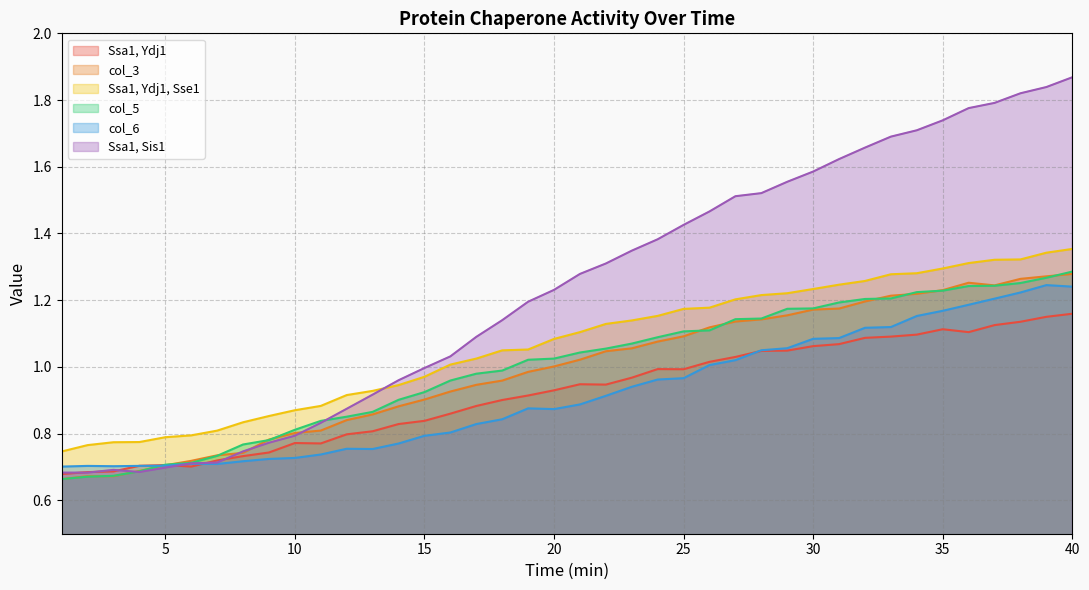

Reading left to right, extract all data points from this chart.

Ssa1, Ydj1: 0.7	0.7	0.7	0.7	0.7	0.7	0.7	0.7	0.7	0.8	0.8	0.8	0.8	0.8	0.8	0.9	0.9	0.9	0.9	0.9	0.9	0.9	1.0	1.0	1.0	1.0	1.0	1.0	1.0	1.1	1.1	1.1	1.1	1.1	1.1	1.1	1.1	1.1	1.2	1.2
col_3: 0.7	0.7	0.7	0.7	0.7	0.7	0.7	0.7	0.8	0.8	0.8	0.8	0.9	0.9	0.9	0.9	0.9	1.0	1.0	1.0	1.0	1.0	1.1	1.1	1.1	1.1	1.1	1.1	1.2	1.2	1.2	1.2	1.2	1.2	1.2	1.3	1.2	1.3	1.3	1.3
Ssa1, Ydj1, Sse1: 0.7	0.8	0.8	0.8	0.8	0.8	0.8	0.8	0.9	0.9	0.9	0.9	0.9	0.9	1.0	1.0	1.0	1.0	1.1	1.1	1.1	1.1	1.1	1.2	1.2	1.2	1.2	1.2	1.2	1.2	1.2	1.3	1.3	1.3	1.3	1.3	1.3	1.3	1.3	1.4
col_5: 0.7	0.7	0.7	0.7	0.7	0.7	0.7	0.8	0.8	0.8	0.8	0.9	0.9	0.9	0.9	1.0	1.0	1.0	1.0	1.0	1.0	1.1	1.1	1.1	1.1	1.1	1.1	1.1	1.2	1.2	1.2	1.2	1.2	1.2	1.2	1.2	1.2	1.3	1.3	1.3
col_6: 0.7	0.7	0.7	0.7	0.7	0.7	0.7	0.7	0.7	0.7	0.7	0.8	0.8	0.8	0.8	0.8	0.8	0.8	0.9	0.9	0.9	0.9	0.9	1.0	1.0	1.0	1.0	1.0	1.1	1.1	1.1	1.1	1.1	1.2	1.2	1.2	1.2	1.2	1.2	1.2
Ssa1, Sis1: 0.7	0.7	0.7	0.7	0.7	0.7	0.7	0.7	0.8	0.8	0.8	0.9	0.9	1.0	1.0	1.0	1.1	1.1	1.2	1.2	1.3	1.3	1.3	1.4	1.4	1.5	1.5	1.5	1.6	1.6	1.6	1.7	1.7	1.7	1.7	1.8	1.8	1.8	1.8	1.9